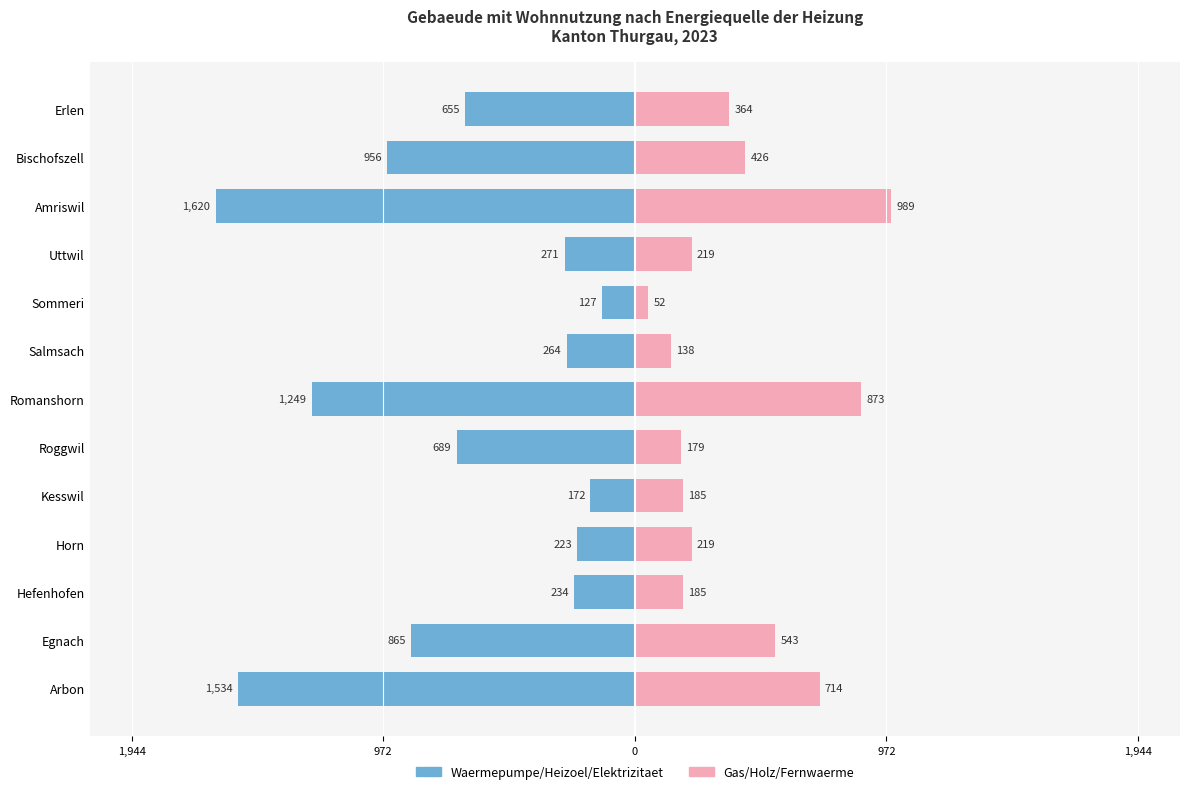

What are all the series names shown in the legend?

Waermepumpe+Heizoel+Elektrizitaet, Gas+Holz+Fernwaerme